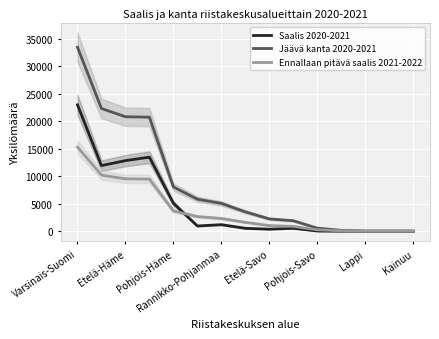

How many lines are shown in the chart?

3